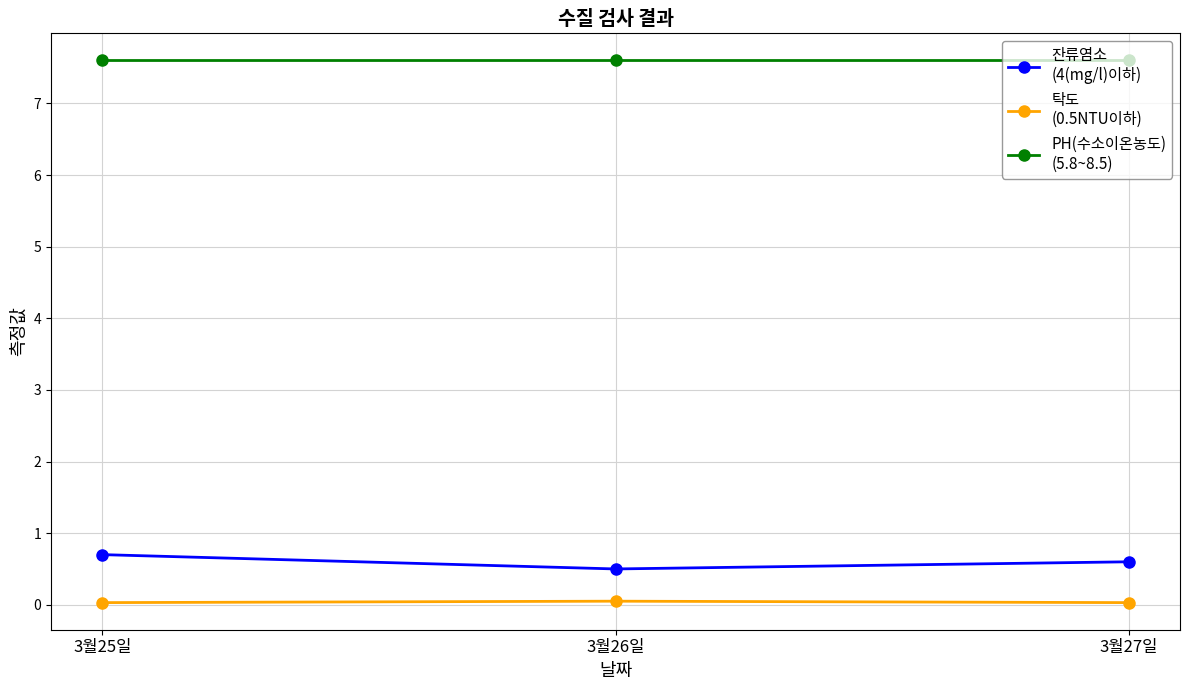

What is the label of the 3rd point from the left?

3월27일